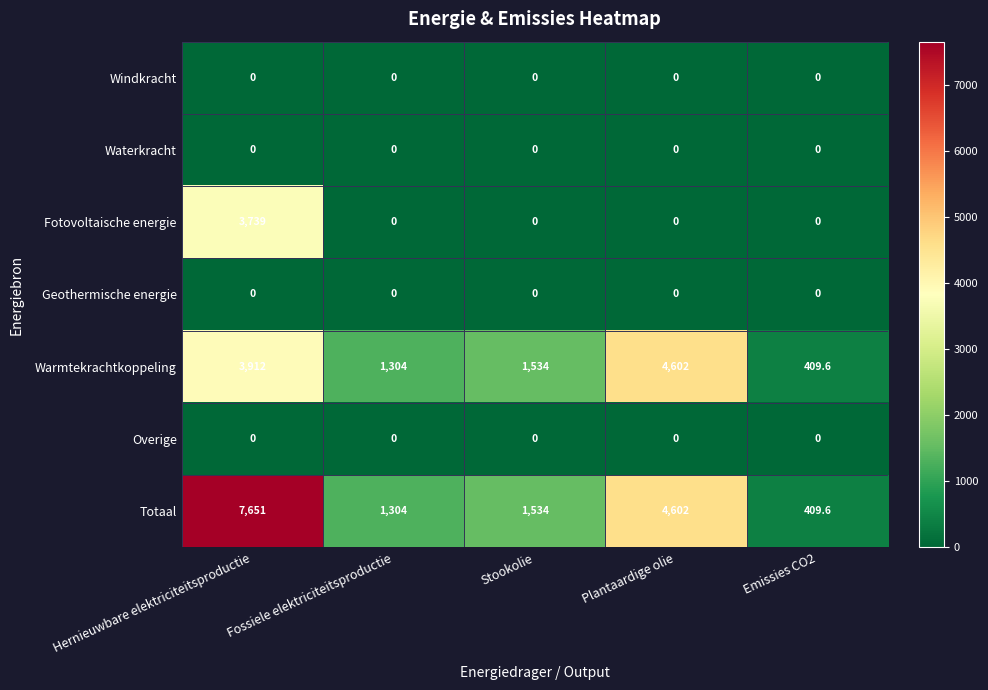

What is the greatest value displayed?

7651.0